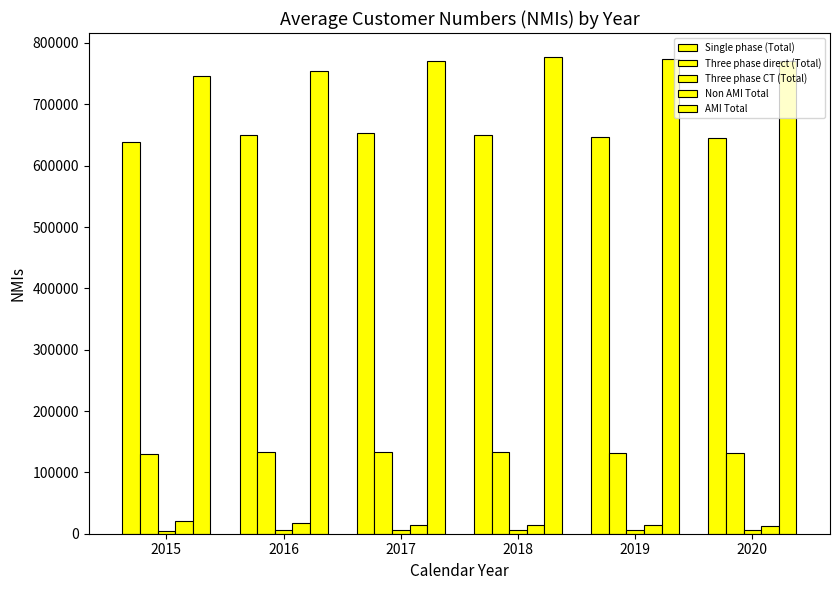

What value does the Non AMI Total series have at 2016?

16848